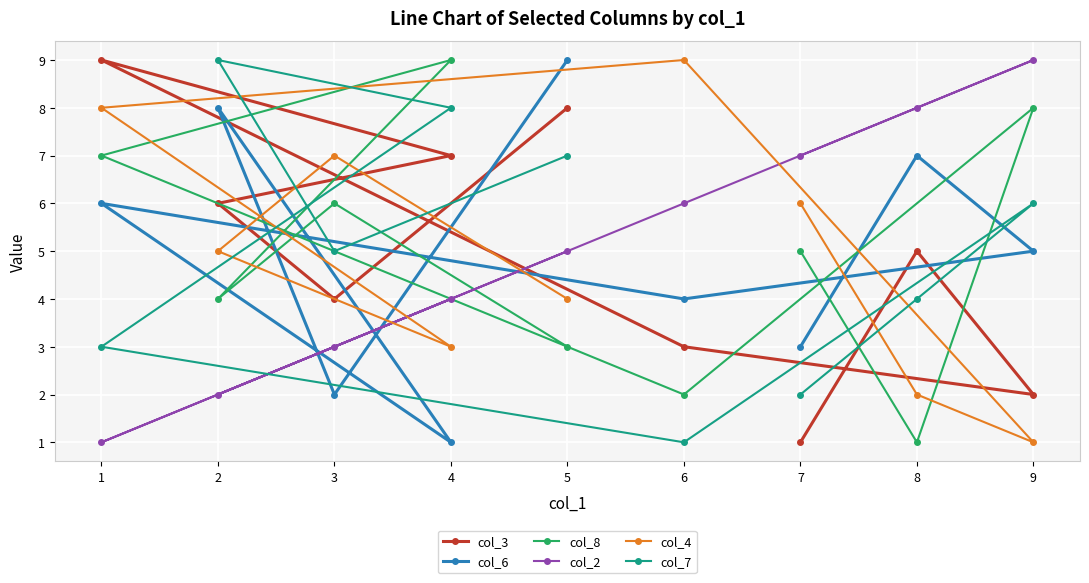

What is the sum of all col_8 values?

45